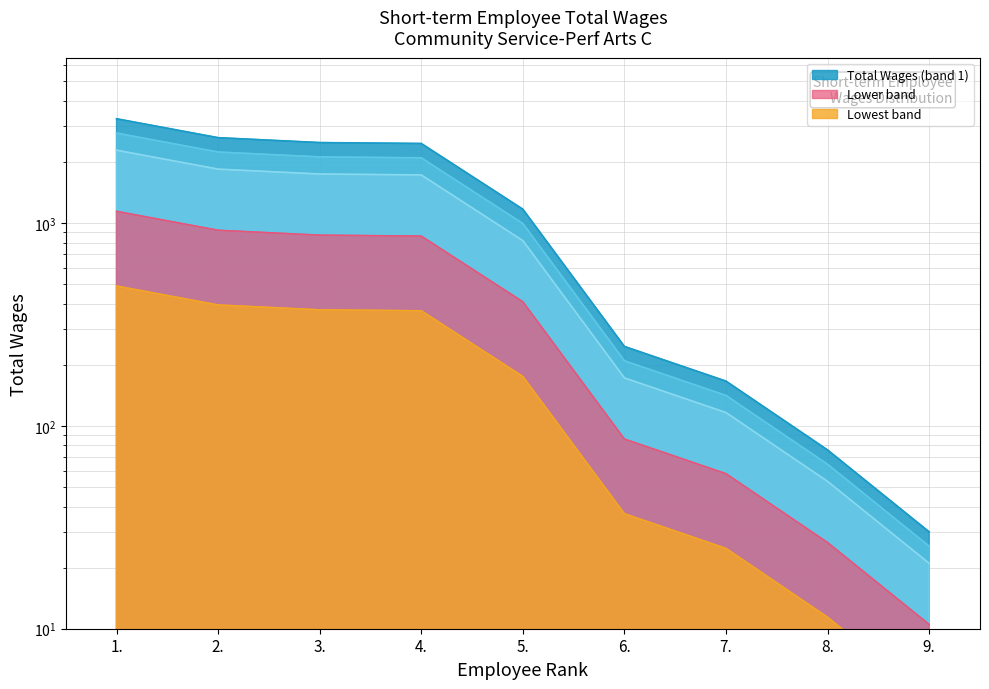

What is the label of the 3rd point from the right?

7.